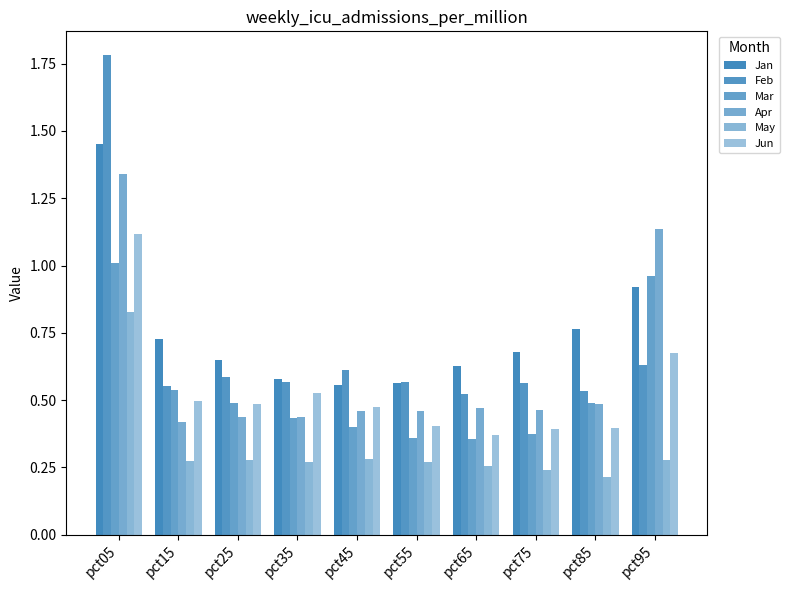

Reading left to right, what are all the values shown in this chart?

Jan: 1.5	0.7	0.6	0.6	0.6	0.6	0.6	0.7	0.8	0.9
Feb: 1.8	0.6	0.6	0.6	0.6	0.6	0.5	0.6	0.5	0.6
Mar: 1.0	0.5	0.5	0.4	0.4	0.4	0.4	0.4	0.5	1.0
Apr: 1.3	0.4	0.4	0.4	0.5	0.5	0.5	0.5	0.5	1.1
May: 0.8	0.3	0.3	0.3	0.3	0.3	0.3	0.2	0.2	0.3
Jun: 1.1	0.5	0.5	0.5	0.5	0.4	0.4	0.4	0.4	0.7